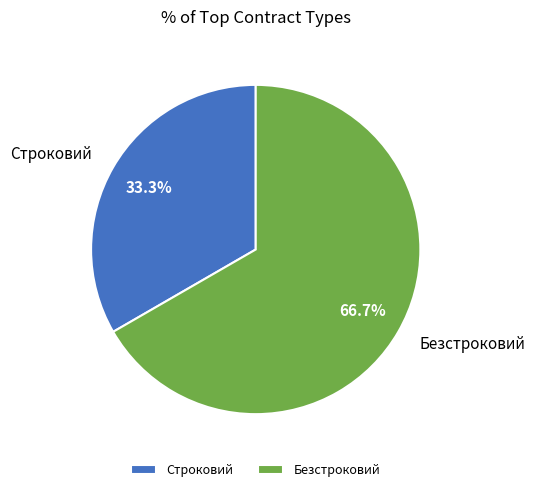

Rank the categories by value from lowest to highest.

Строковий, Безстроковий